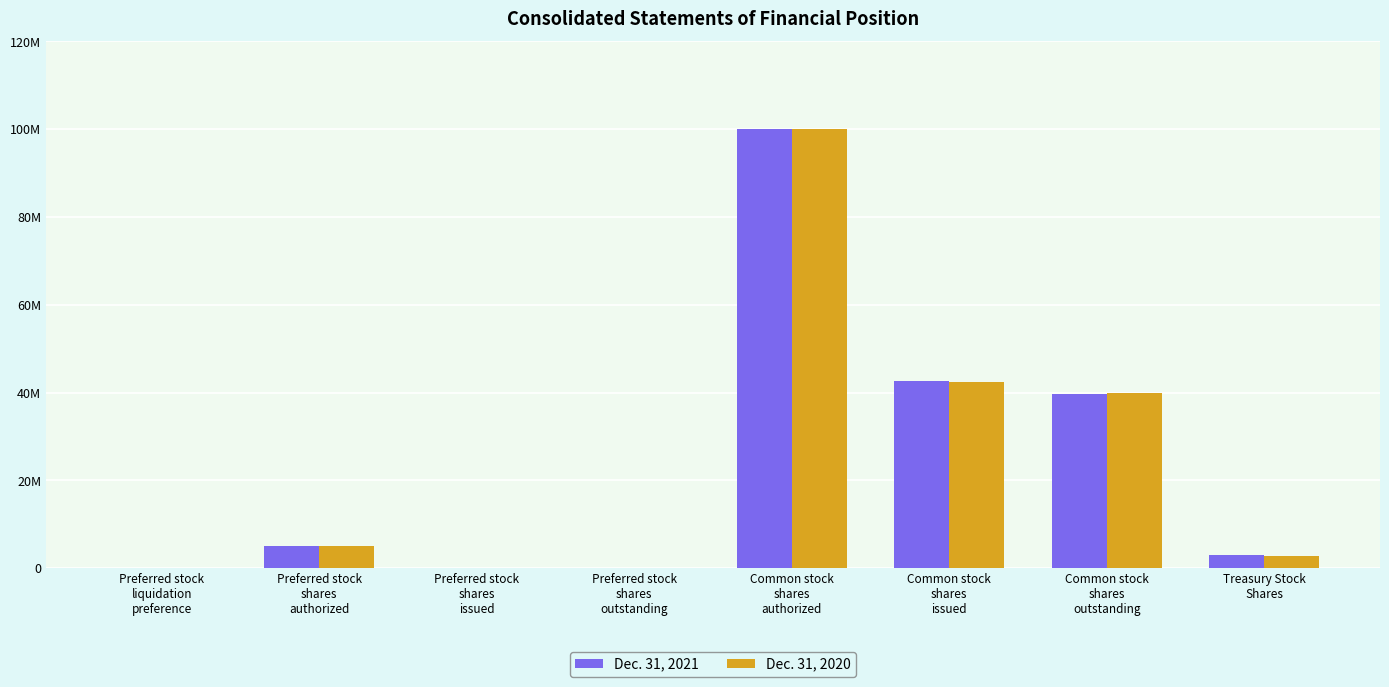

What are all the series names shown in the legend?

Dec. 31, 2021, Dec. 31, 2020